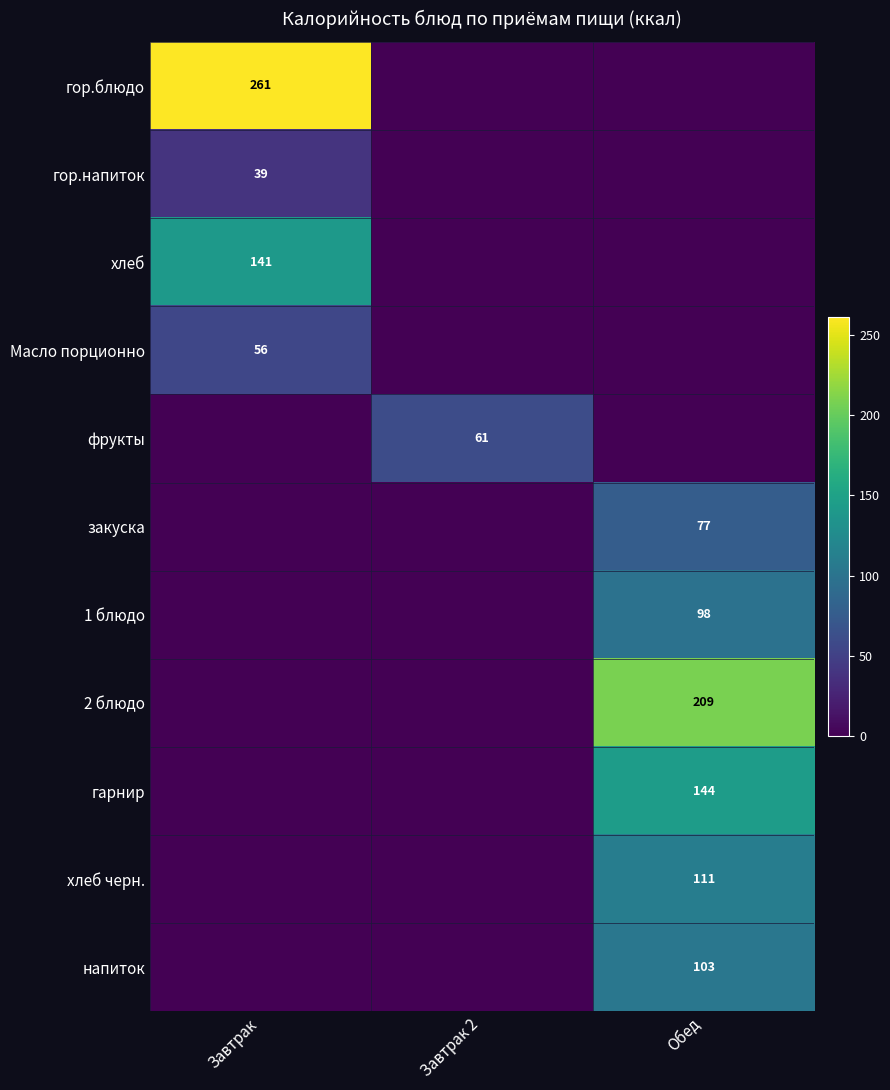

Which category has the lowest value across all series?

Завтрак 2